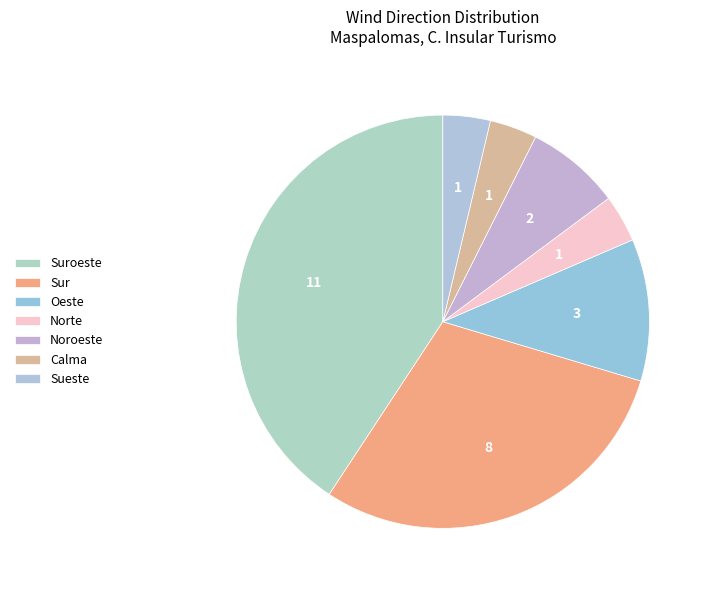

Count the number of slices in the pie.

7